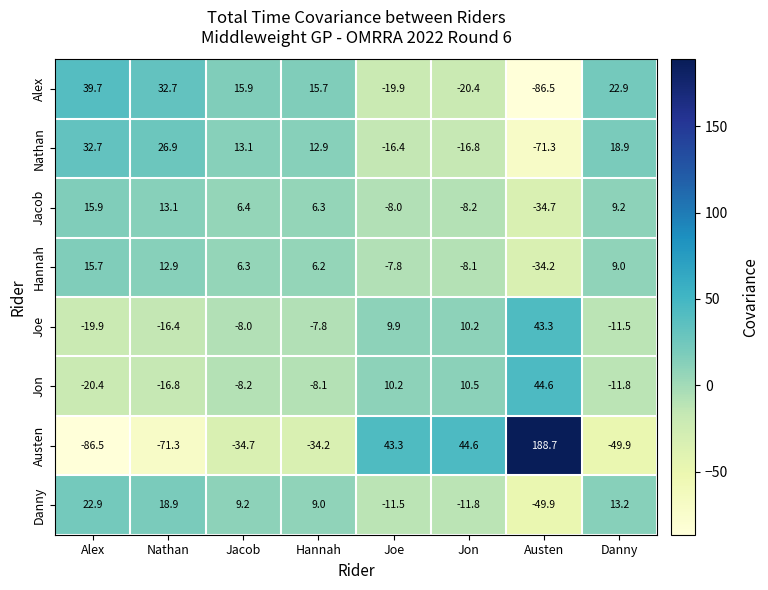

At how many categories does at least one series exceed 73?

1